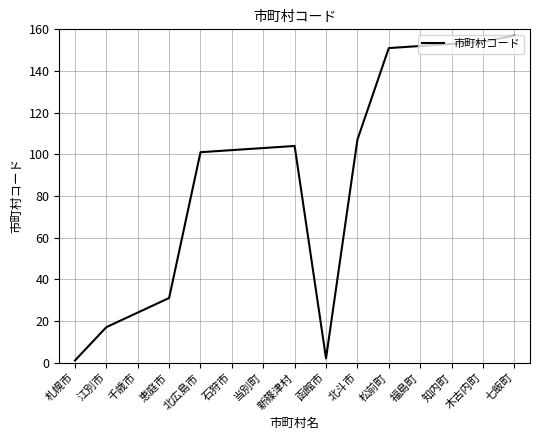

What is the difference between the maximum and minimum values?

156